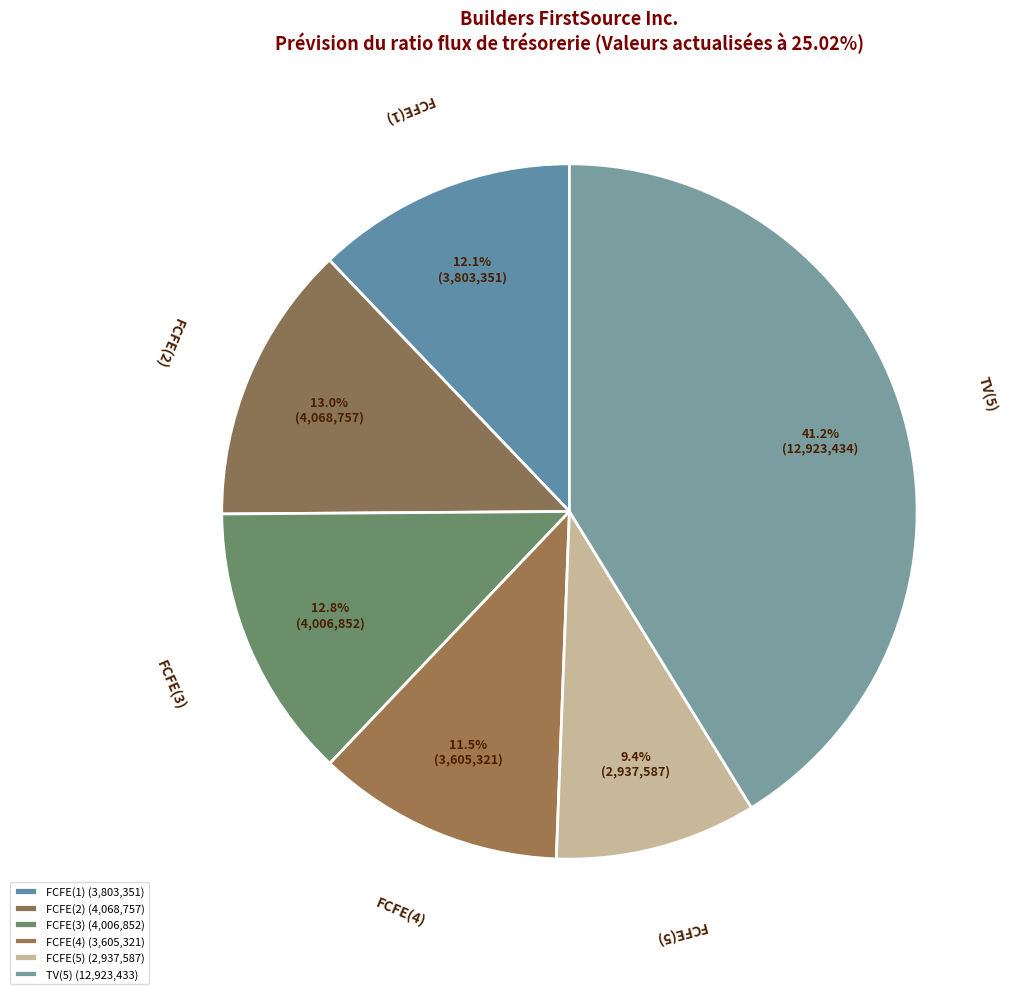

To the nearest percent, what is the difference between the TV(5) and FCFE(1) slice percentages?

29%